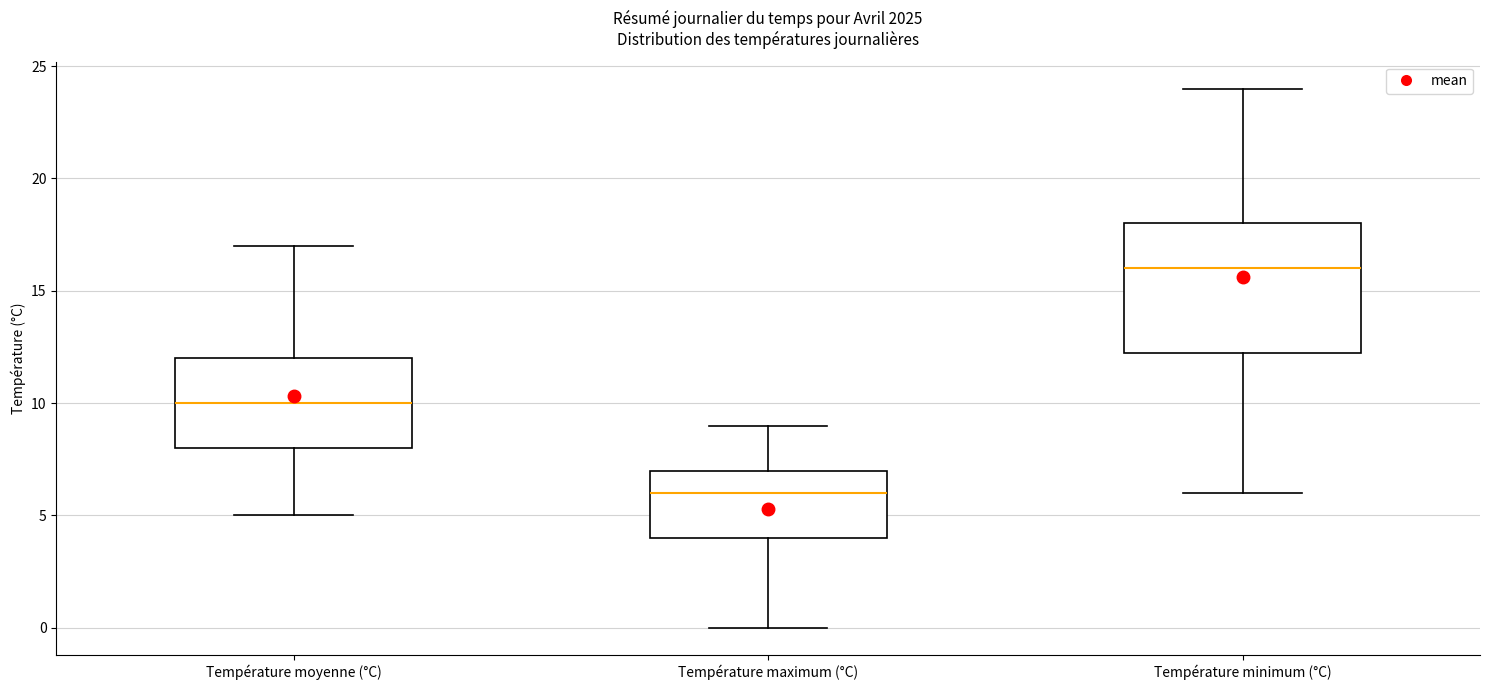

Which box is the tallest, from its lower edge to its upper edge?

Température minimum (°C)